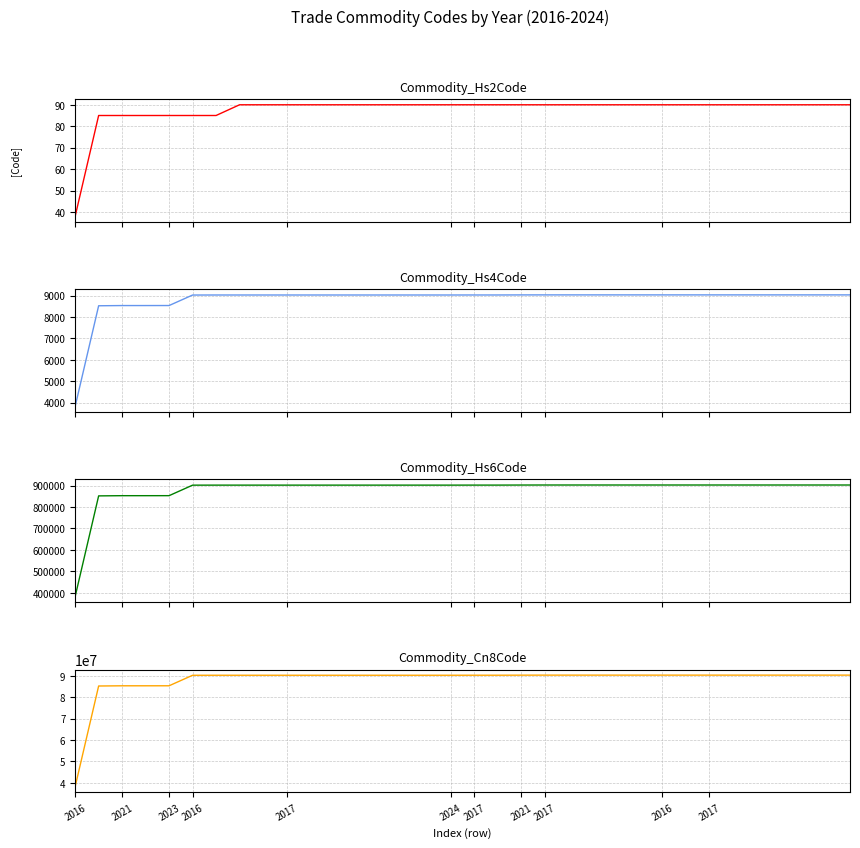

List the labels in order of Commodity_Cn8Code value, largest first.

27, 28, 29, 30, 31, 32, 33, 25, 26, 20, 21, 22, 23, 24, 19, 17, 18, 16, 2017, 2021, 2017, 2016, 2017, 11, 12, 13, 14, 15, 2024, 2017, 2016, 2023, 2021, 2016